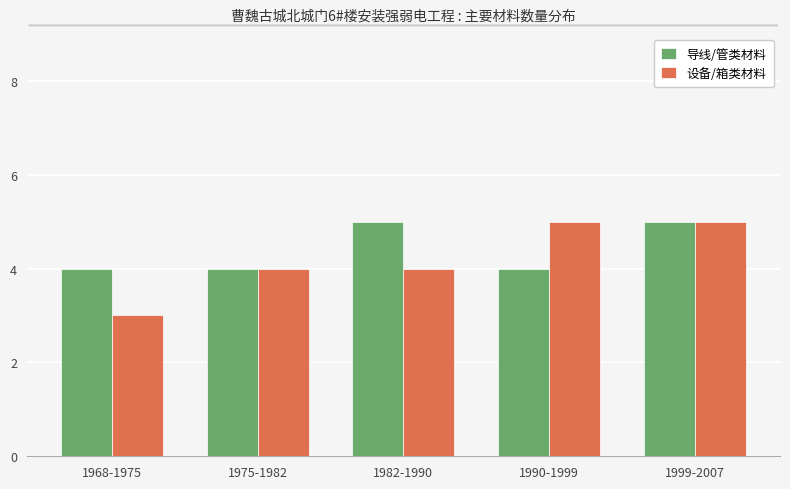

Is the value of 导线/管类材料 at 1990-1999 greater than the value of 设备/箱类材料 at 1968-1975?

Yes